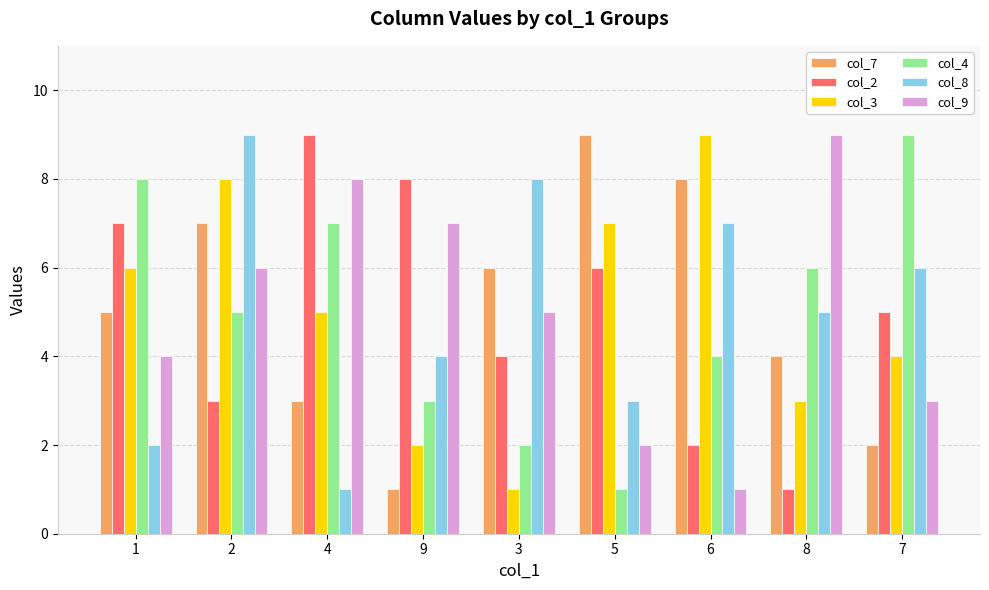

What is the difference between the maximum and minimum values in the col_3 series?

8